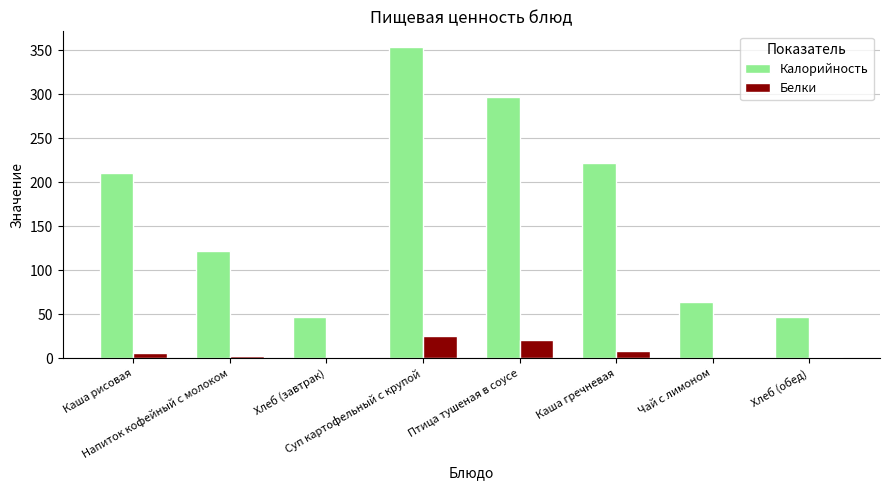

At which label does Калорийность reach its peak?

Суп картофельный с крупой